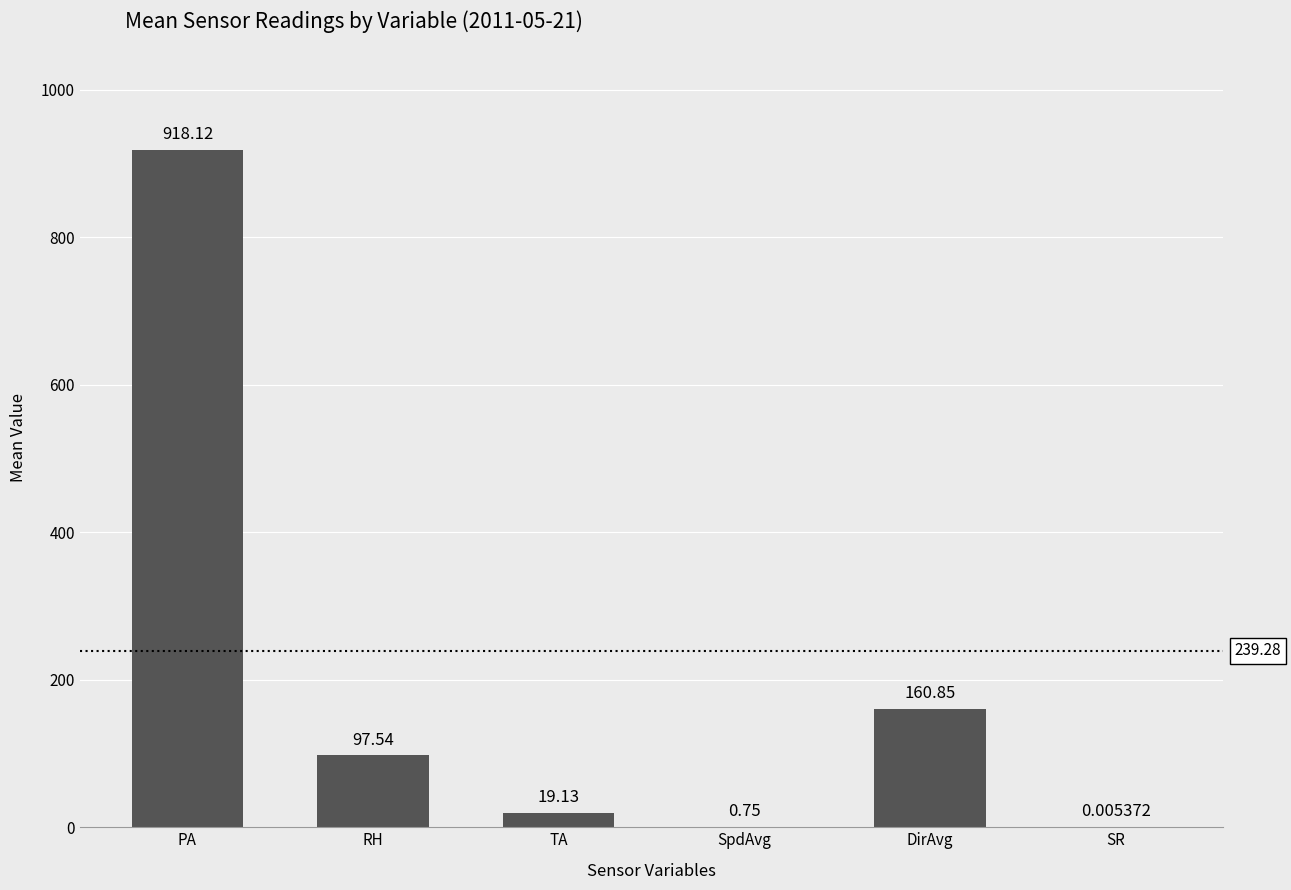

Which category has the highest value across all series?

PA